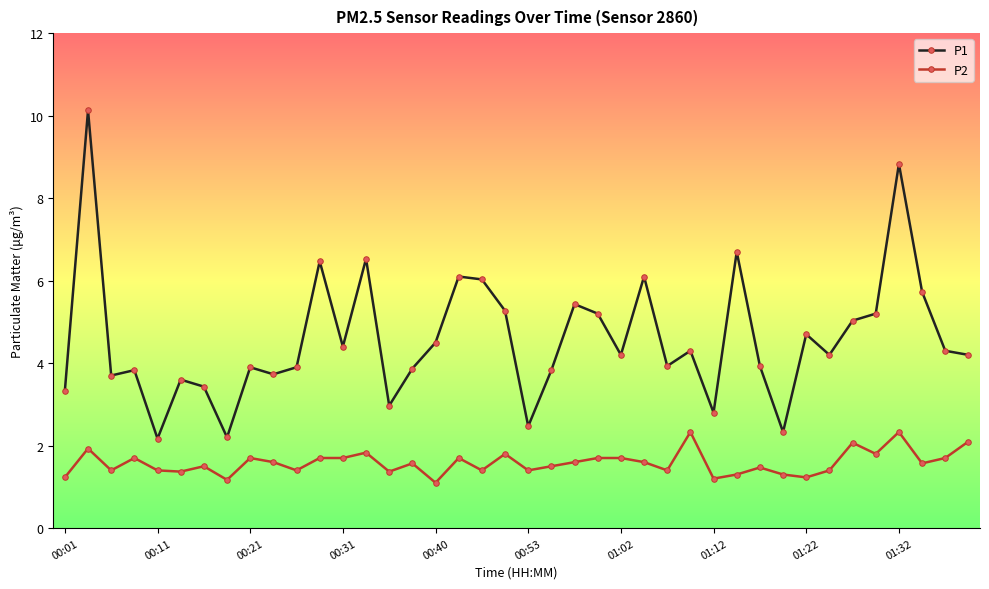

What are all the series names shown in the legend?

P1, P2